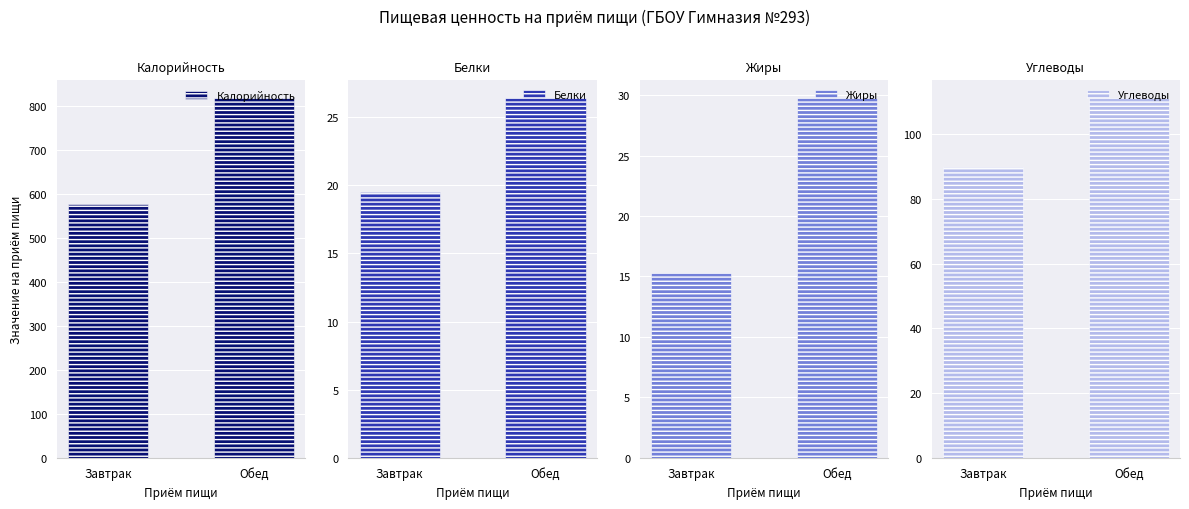

Which category has the lowest value across all series?

Завтрак